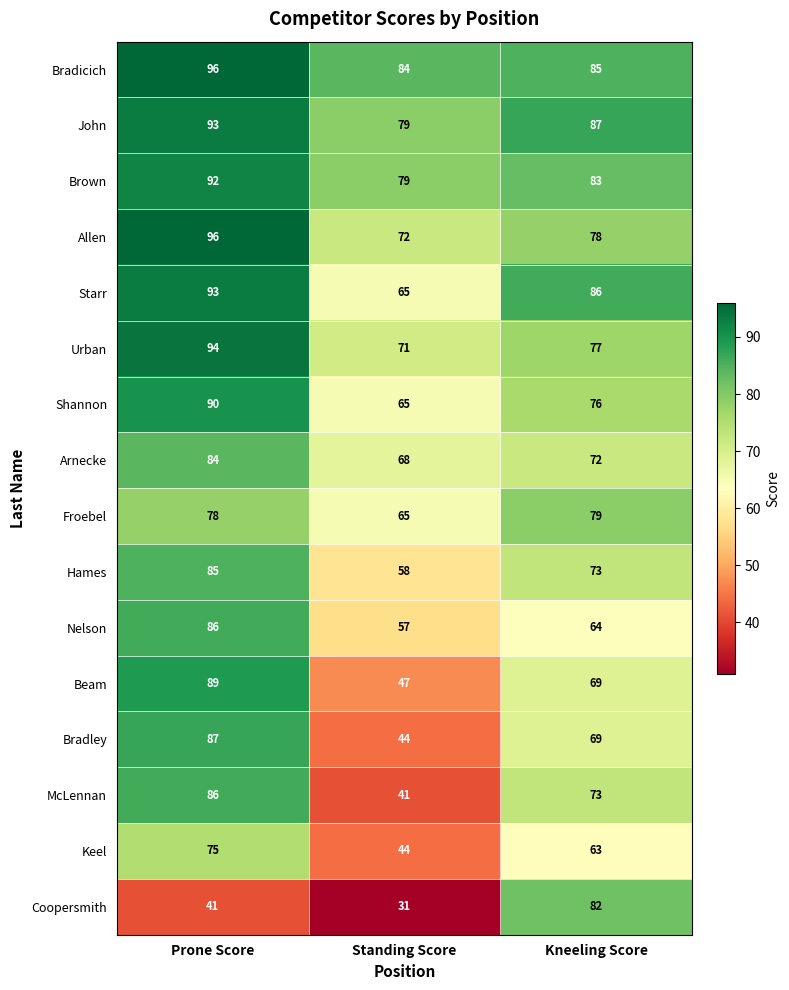

Which category has the highest value across all series?

Prone Score